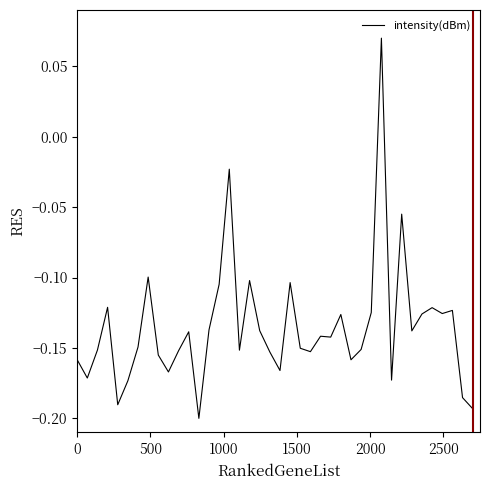

What is the difference between the maximum and minimum values?

0.3